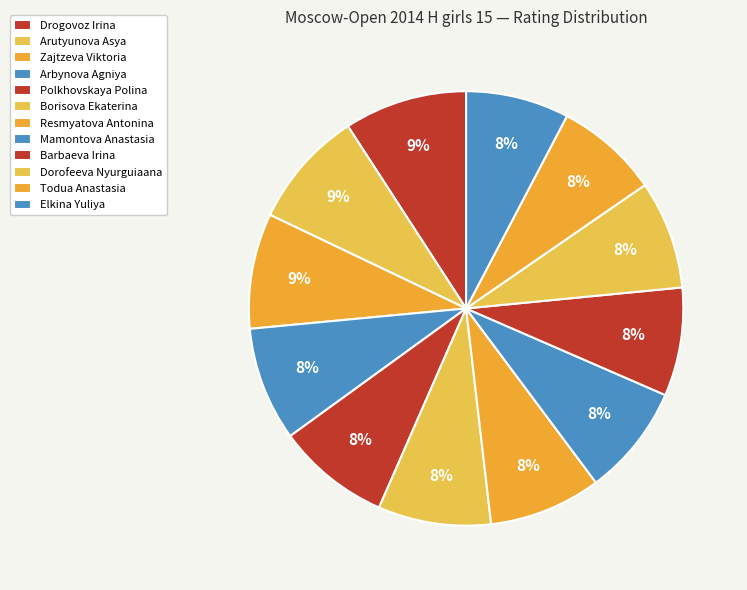

Count the number of slices in the pie.

12